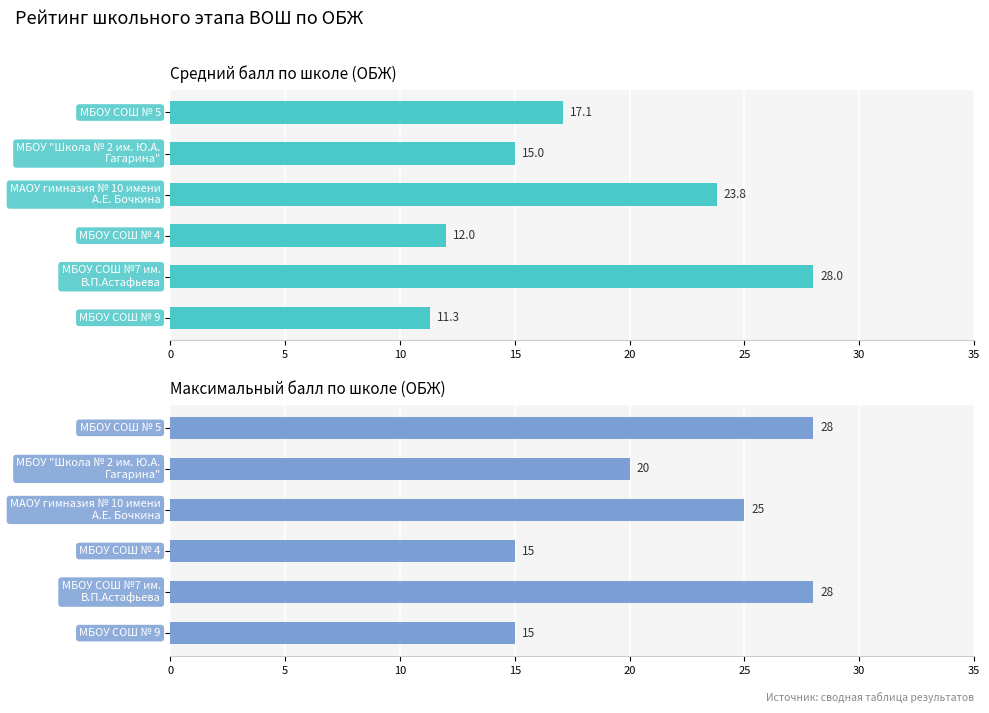

Rank the series at МБОУ "Школа № 2 им. Ю.А. Гагарина" from highest to lowest value.

Макс. балл, Средний балл